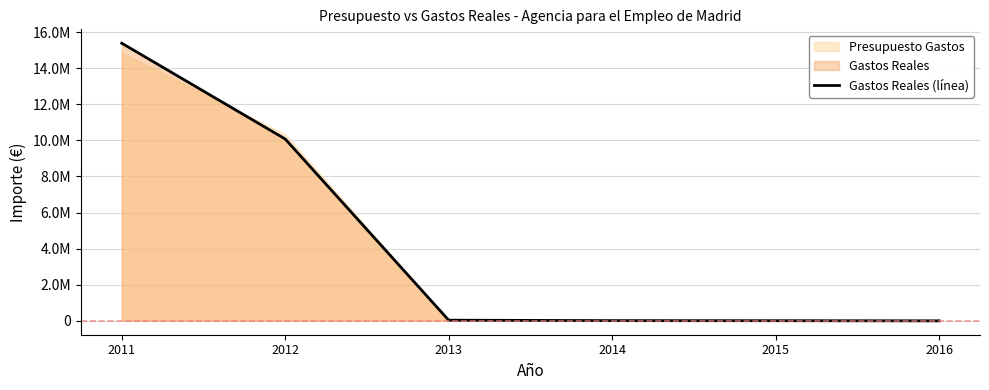

What is the value of the 5th point from the left?

7271.9